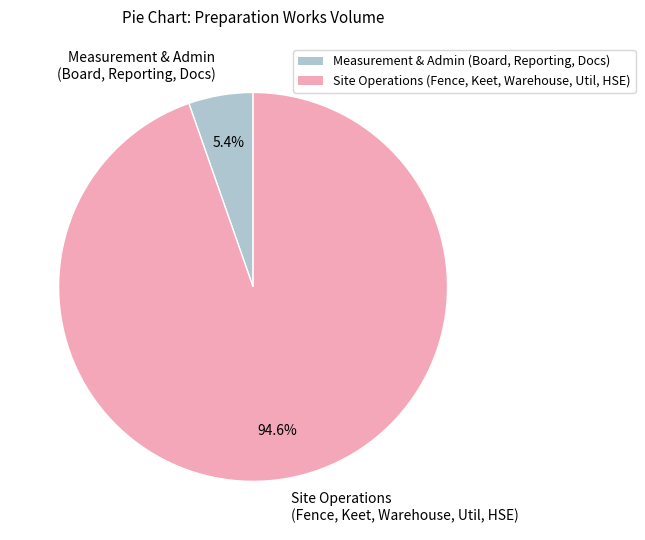

What percentage is NOT represented by Site Operations (Fence, Keet, Warehouse, Util, HSE)?

5.4%